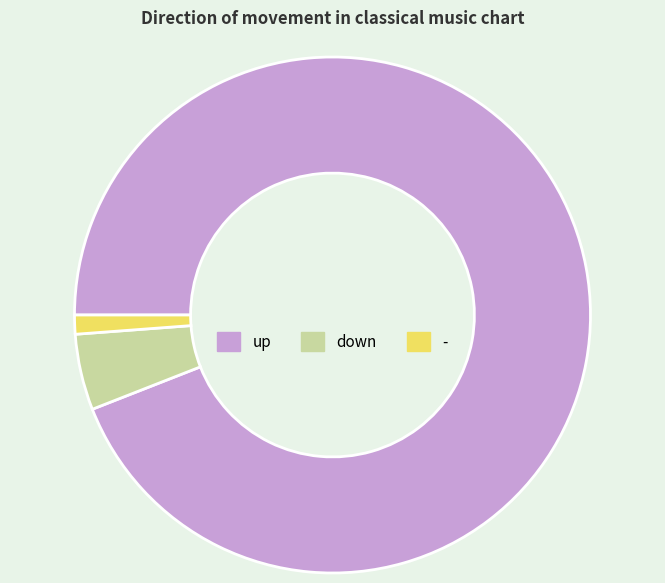

Is there any slice that represents more than half of the pie?

Yes